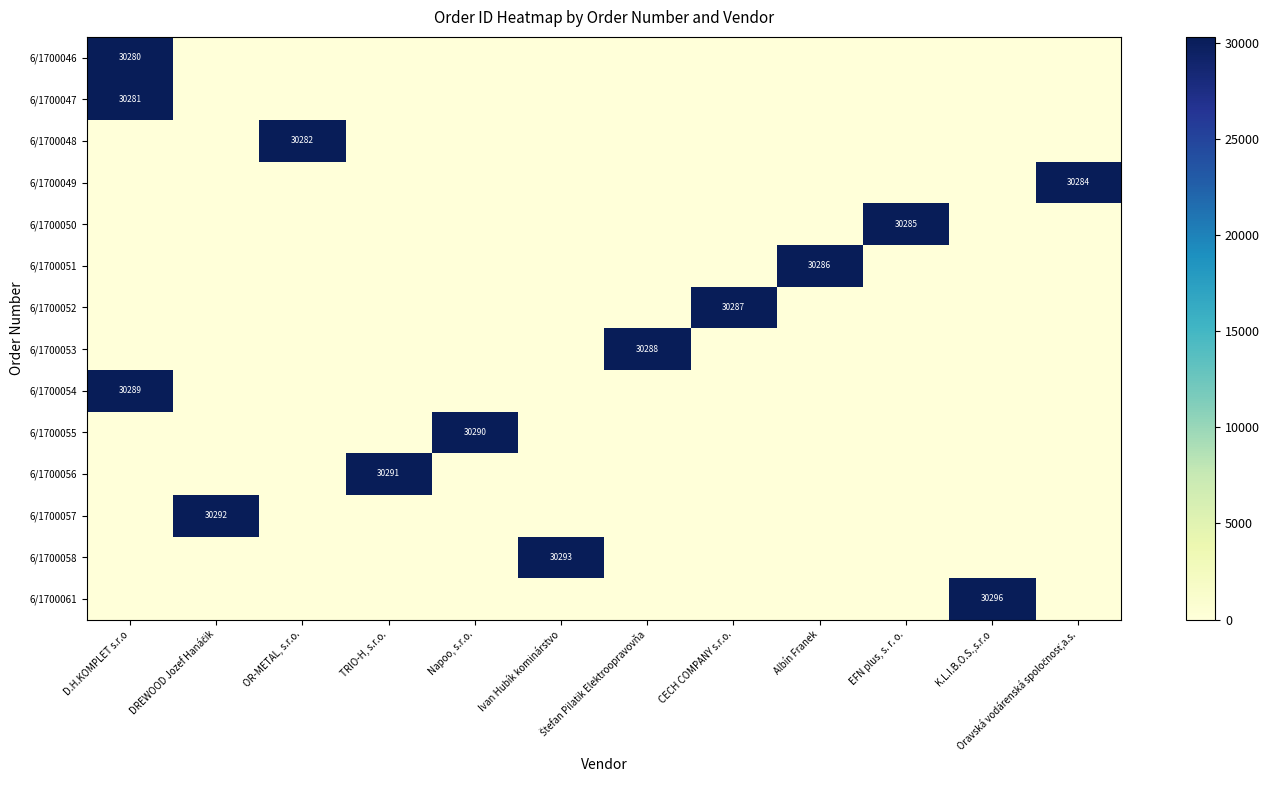

What is the total value across all series at OR-METAL, s.r.o.?

30282